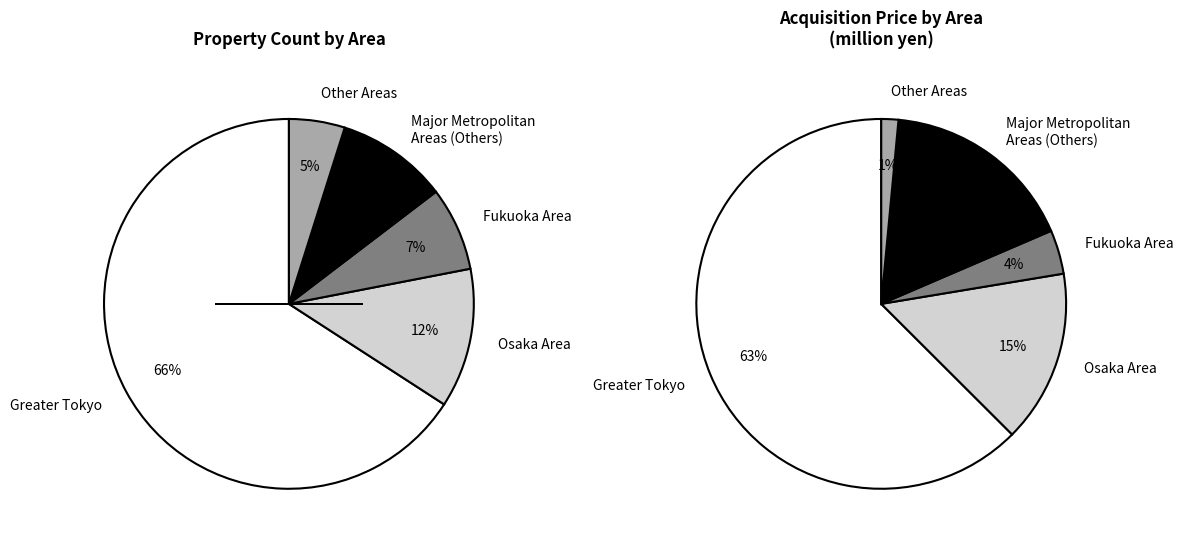

How many slices are in this pie chart?

5